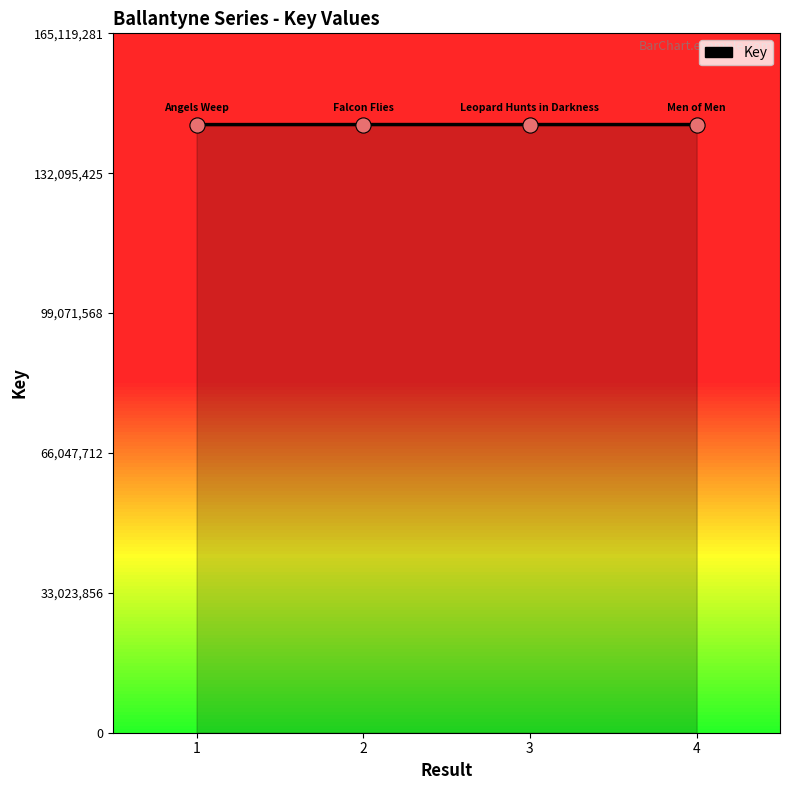

Approximately how many times larger is the value at 1 compared to 3?

1.0